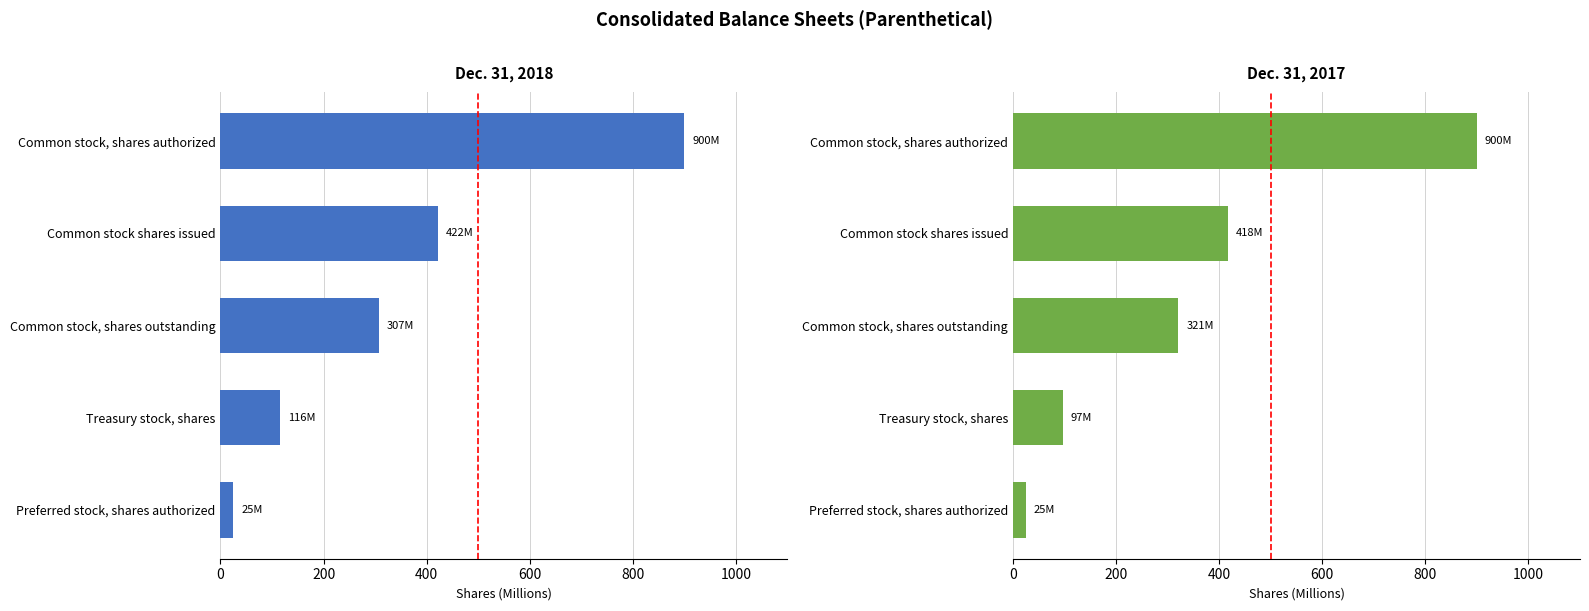

How many data points in Dec. 31, 2018 are less than 307?

2